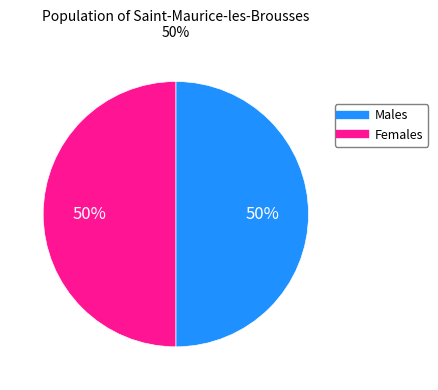

Count the number of slices in the pie.

2